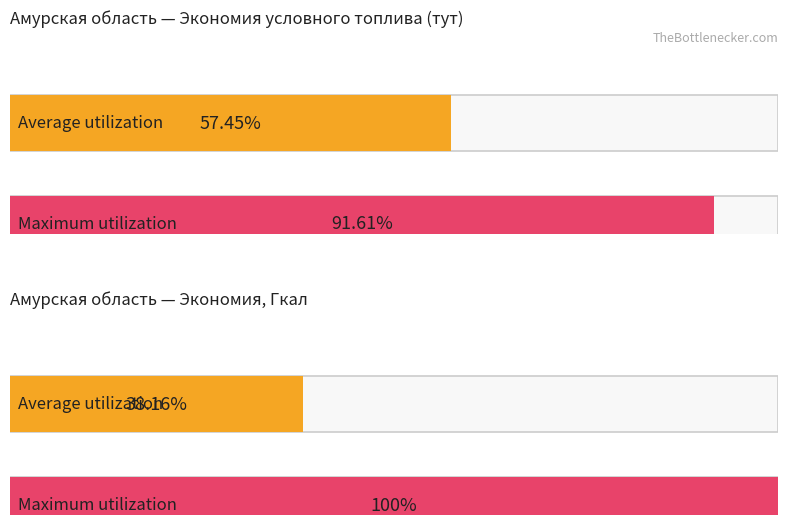

At which category is the sum across all series the highest?

Экономия Гкал